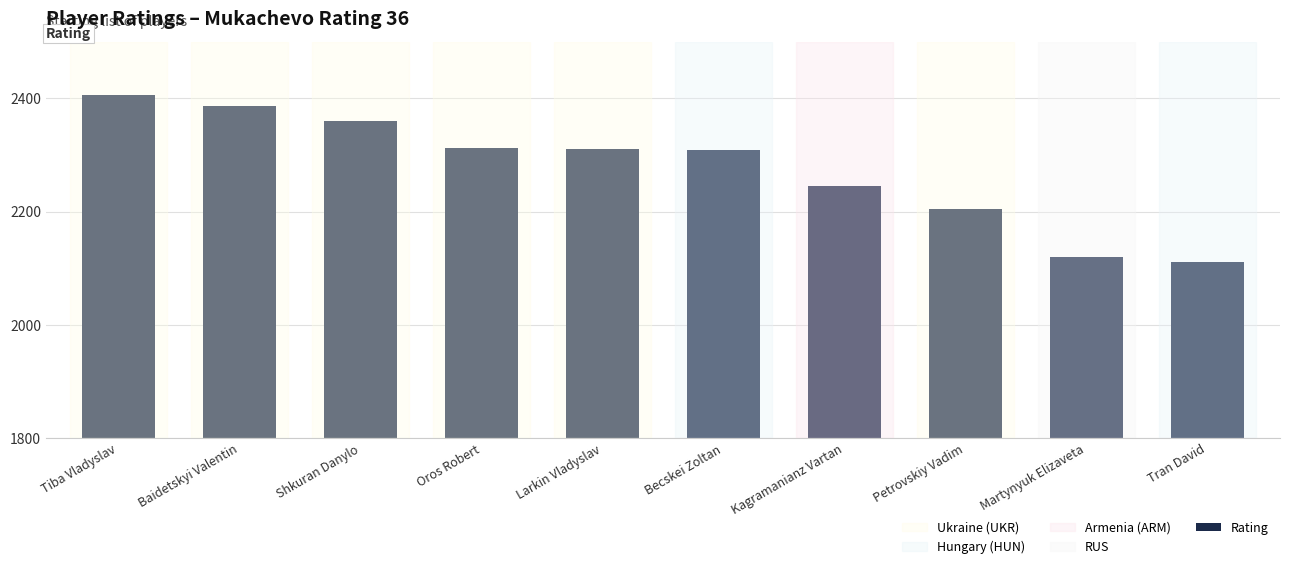

What is the value of the 8th bar from the left?

2205